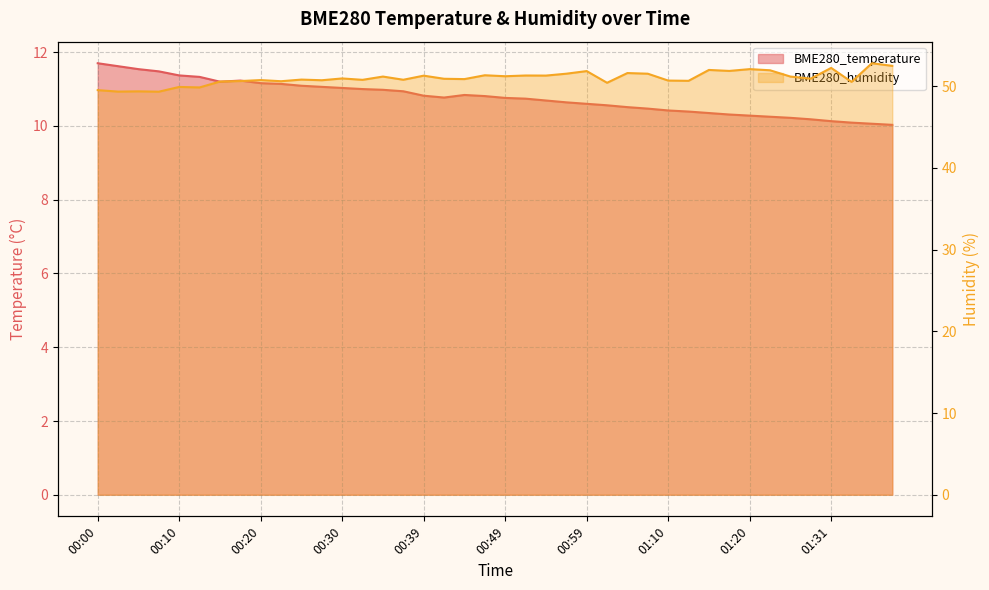

What are all the series names shown in the legend?

BME280_temperature, BME280_humidity